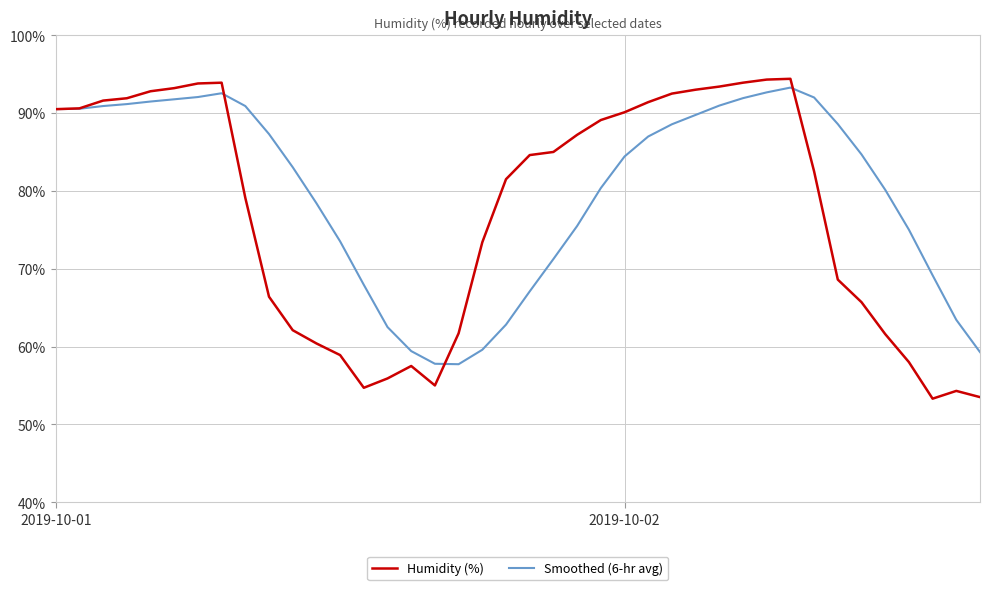

Rank the series by their average value, from highest to lowest.

Smoothed (6-hr avg), Humidity (%)